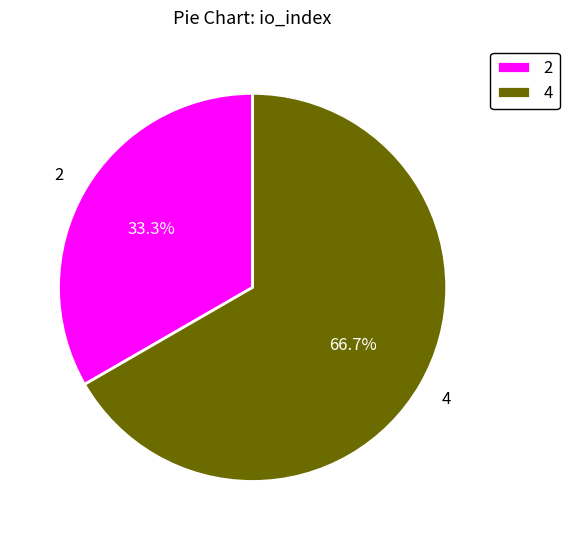

Is it true that 4 is 59% of the pie?

False